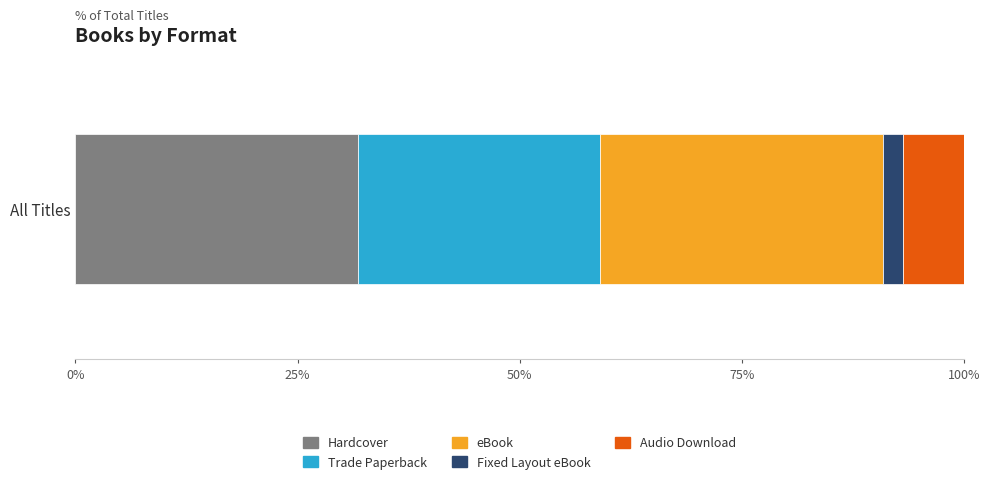

True or false: Hardcover has a value of 31.8 at All Titles.

True